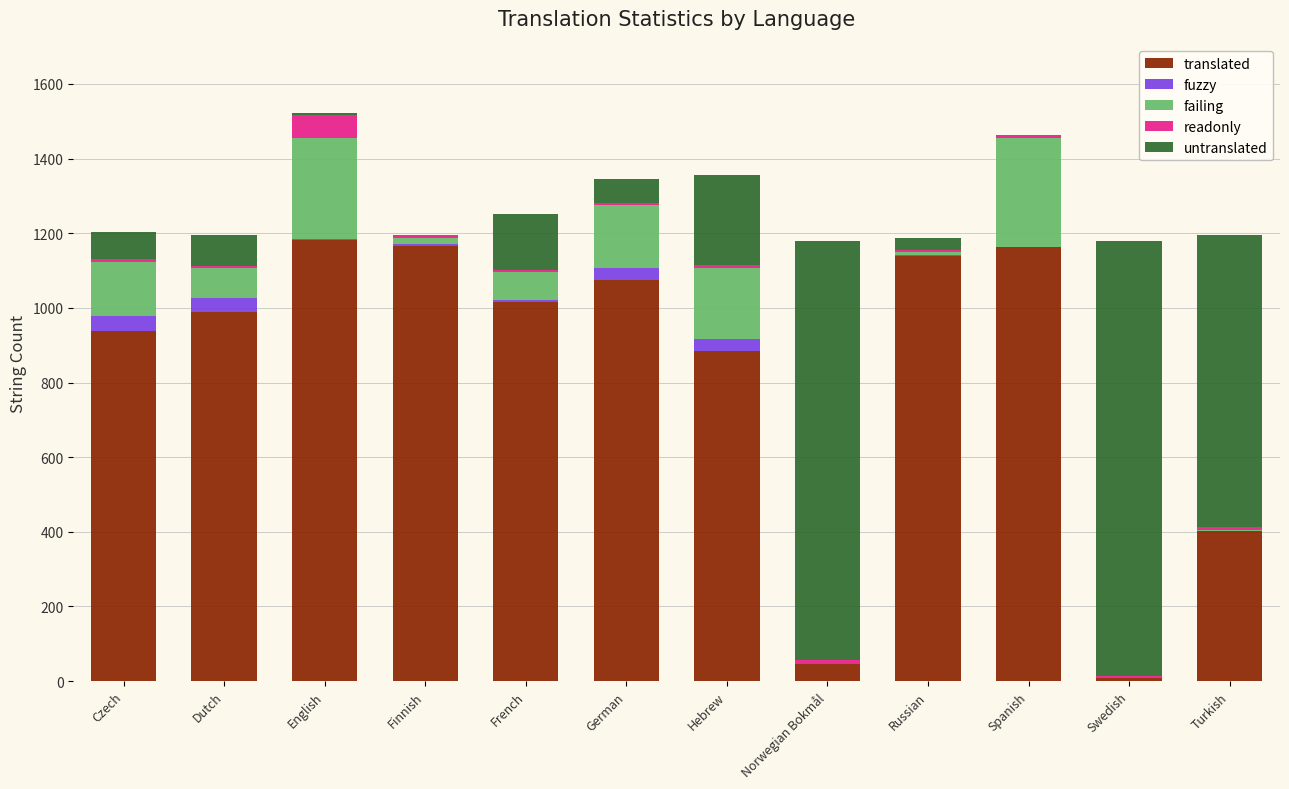

What is the maximum value for translated?

1183